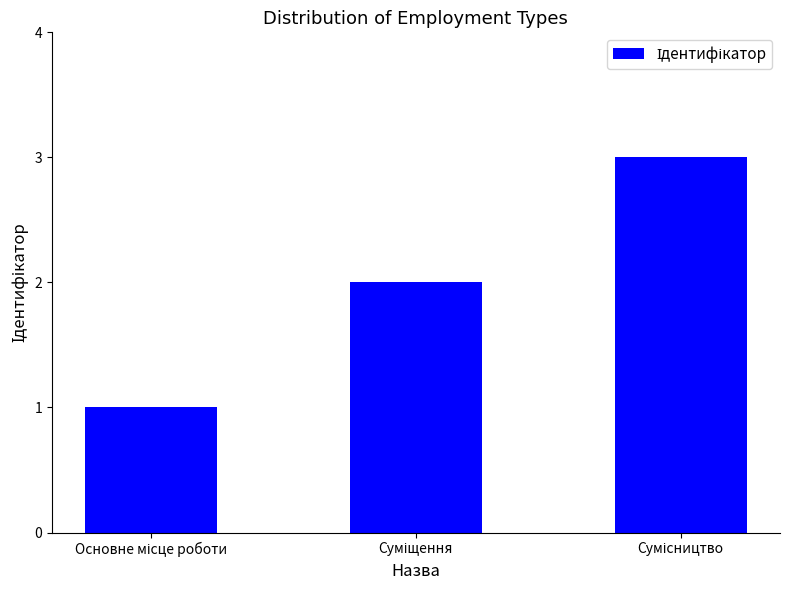

What is the greatest value displayed?

3